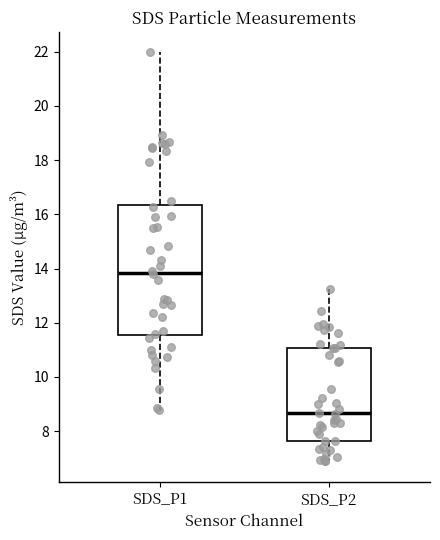

Where is the upper edge of the box for SDS_P2 on the y-axis? The values are not printed on the chart, so give them approximately, as read against the axis.

11.0